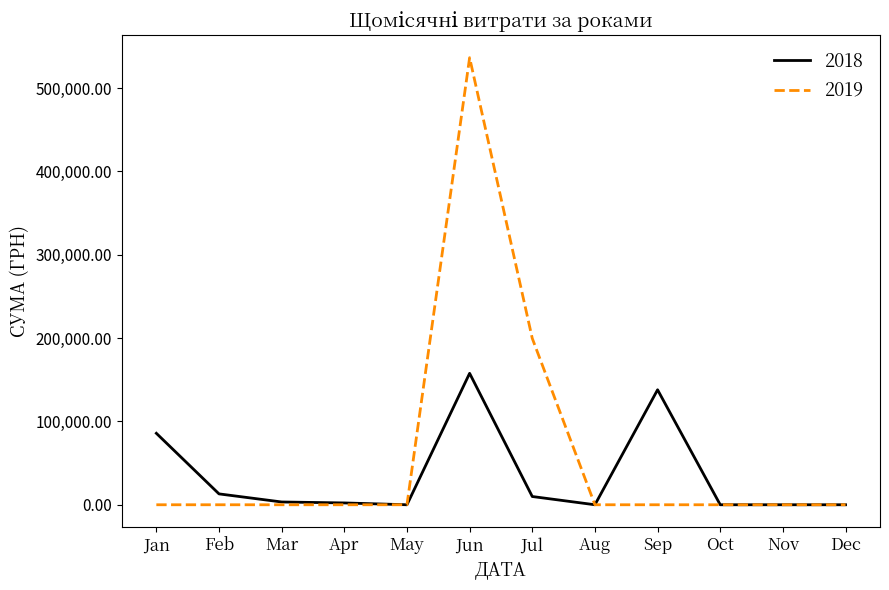

What is the maximum value for 2018?

157754.6